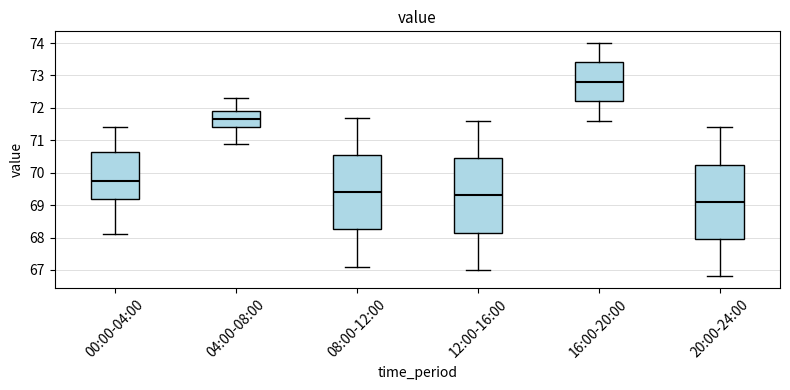

Which box has the lowest median line?

20:00-24:00